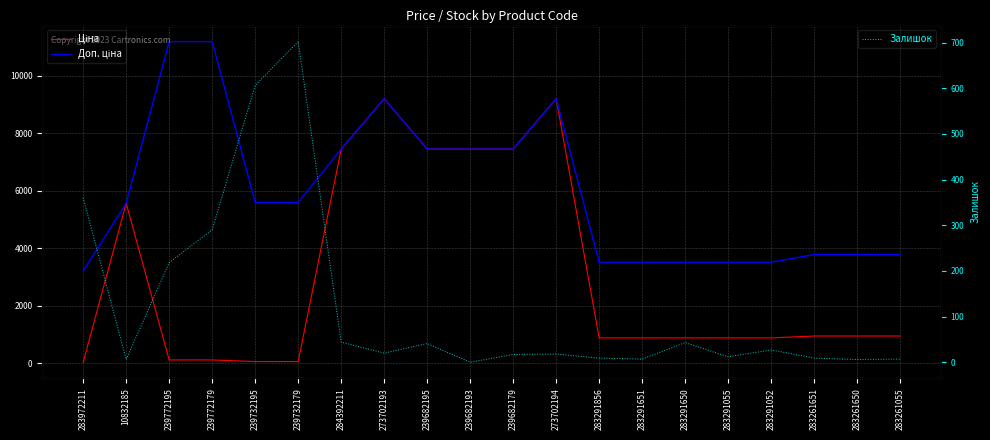

What is the approximate value of Доп. ціна at 283291055?

3511.9